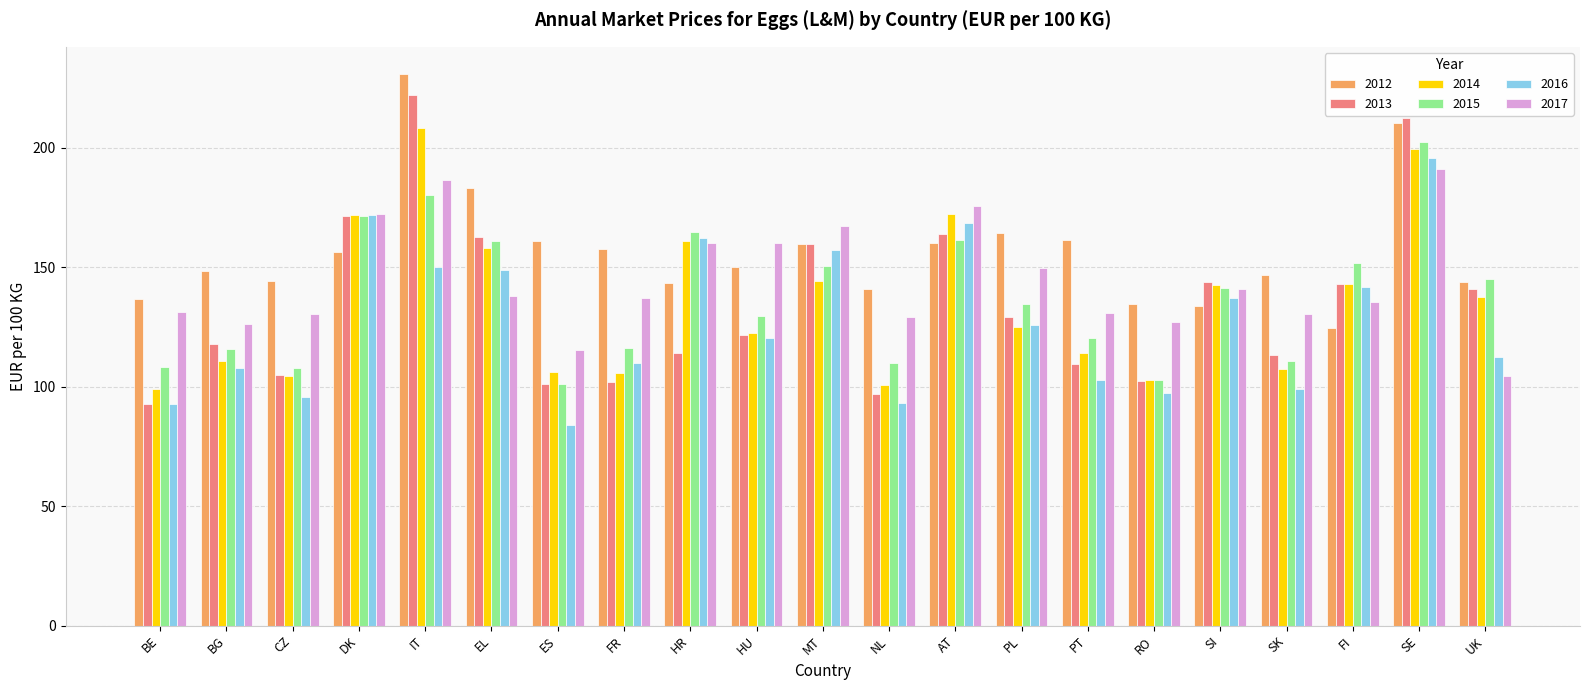

What value does the 2017 series have at PL?

149.8